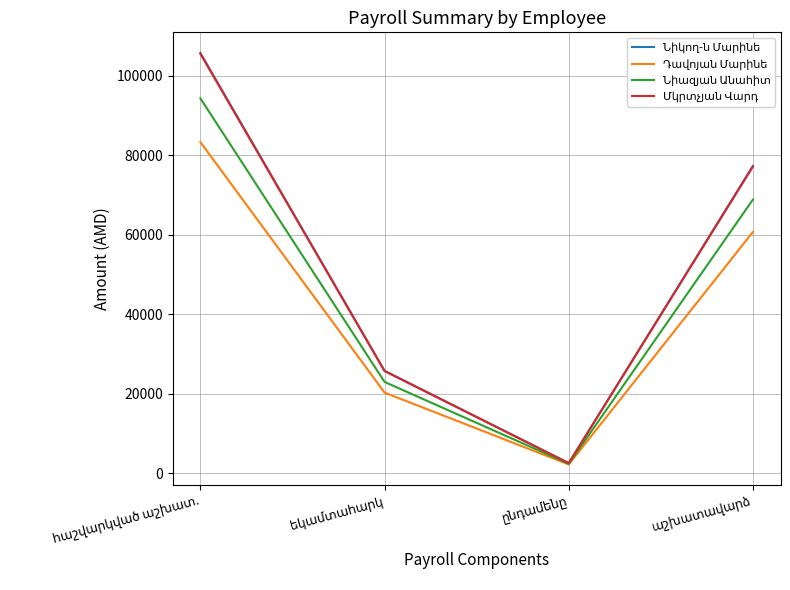

Which has a higher value, ընդամենը or հաշվարկված աշխատ.?

հաշվարկված աշխատ.